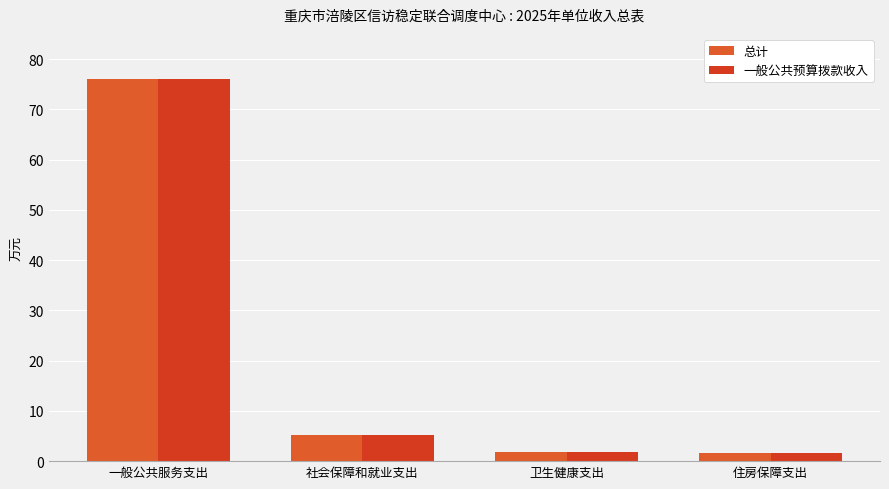

How many bars are there in total?

8